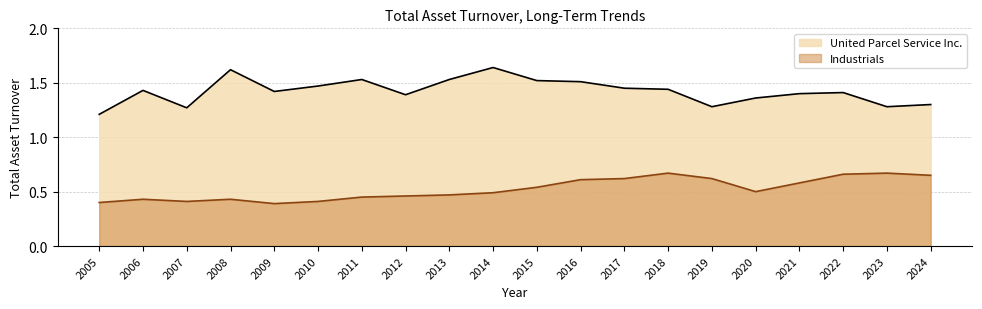

Rank the series at 2014 from lowest to highest value.

Industrials, United Parcel Service Inc.